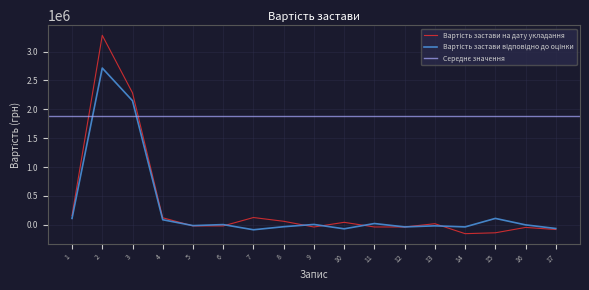

The value of Вартість застави на дату укладання at 9 is -37558.0. True or false?

True